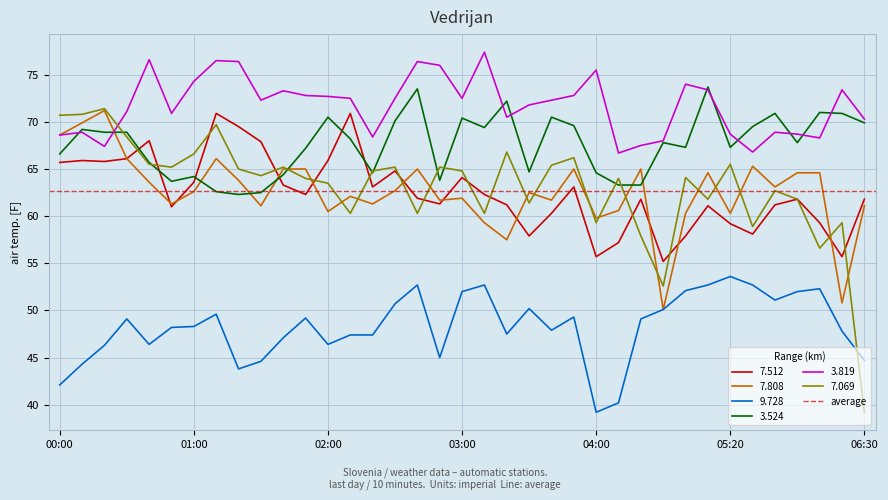

At how many categories does at least one series exceed 47?

37